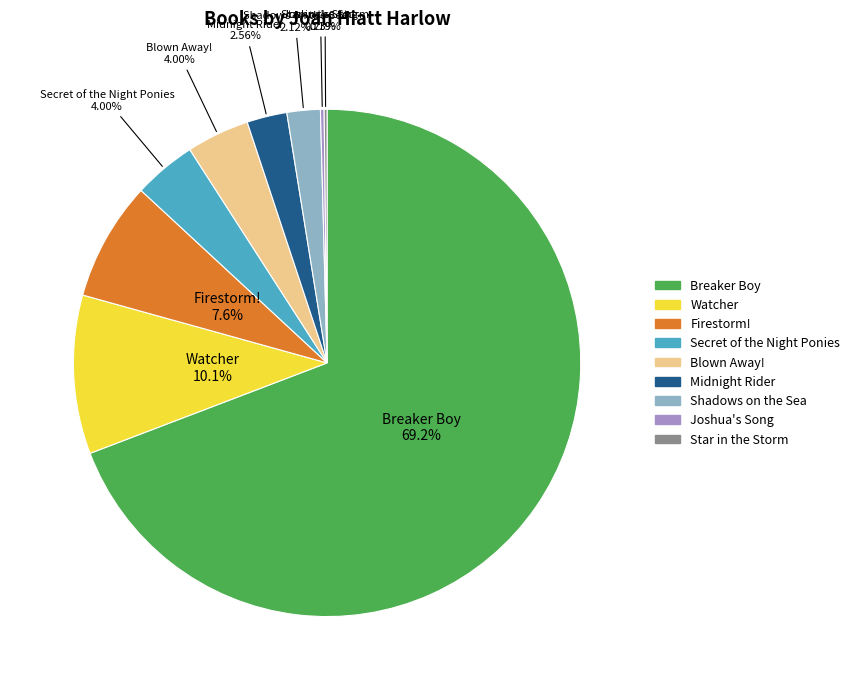

Is Breaker Boy the majority of the pie?

Yes